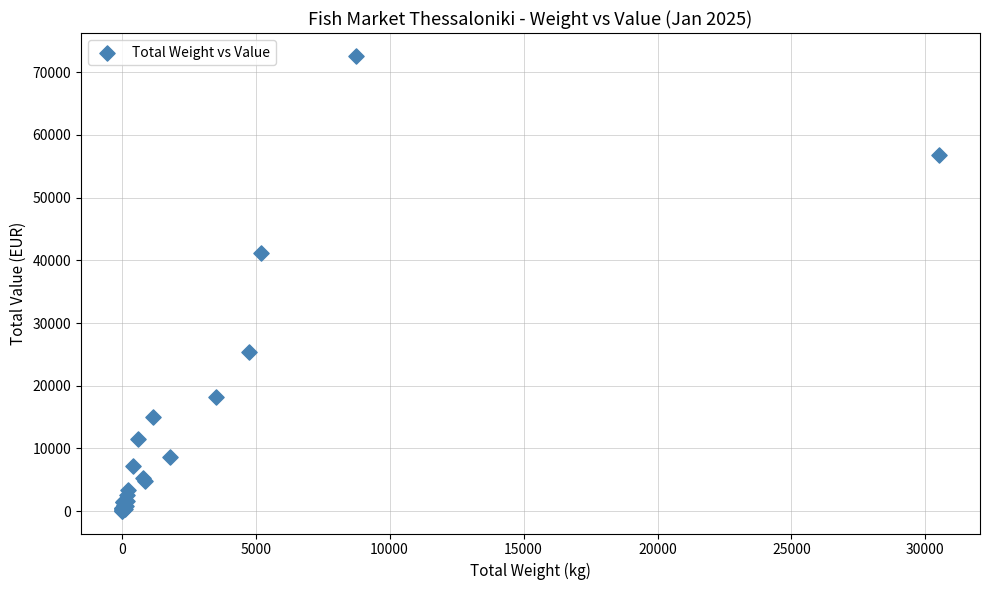

What Y value in the scatter plot is closest to 36351?

41138.5